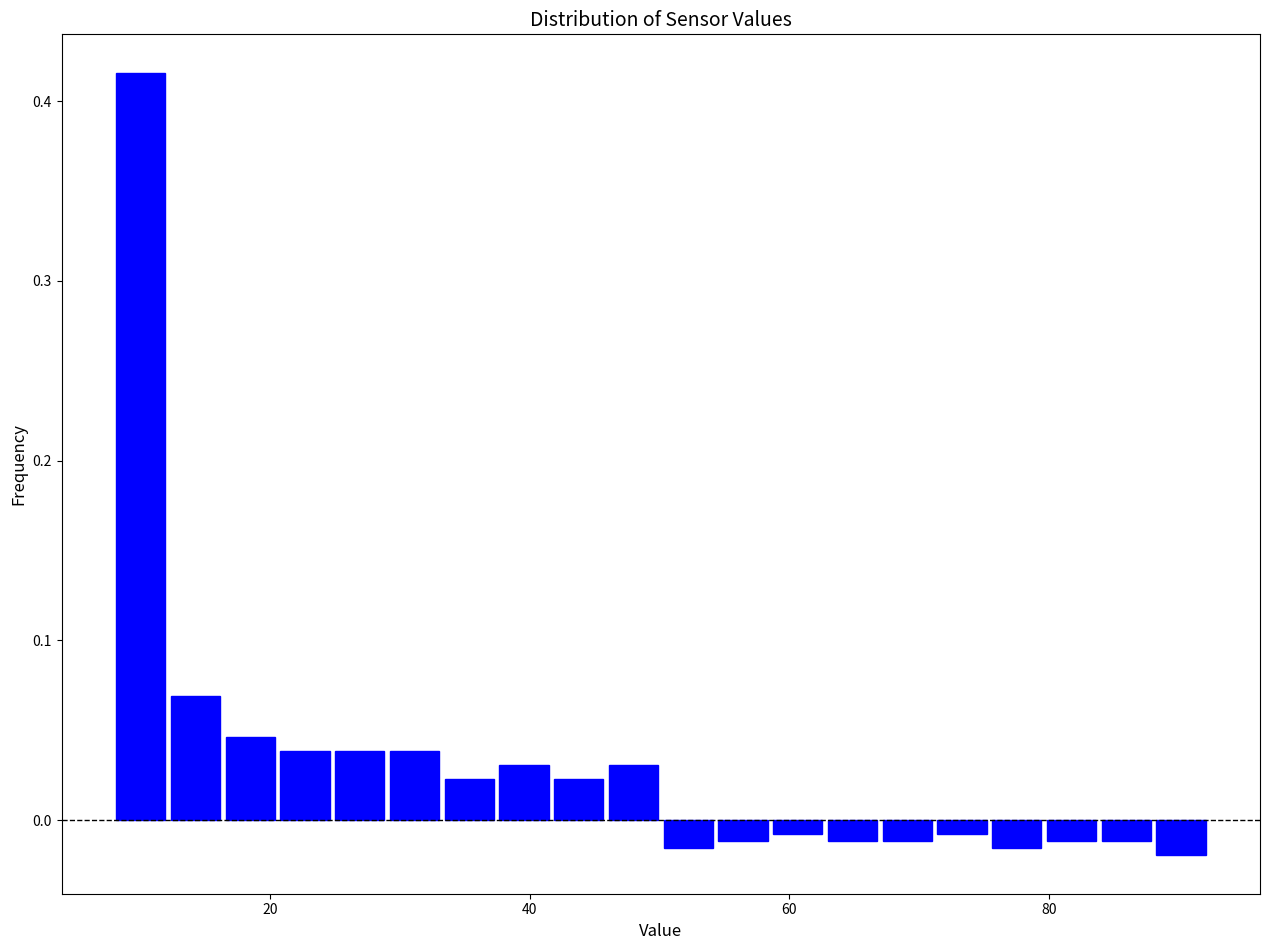

Read against the x-axis, roughly where is the centre of the tallest bar?

10